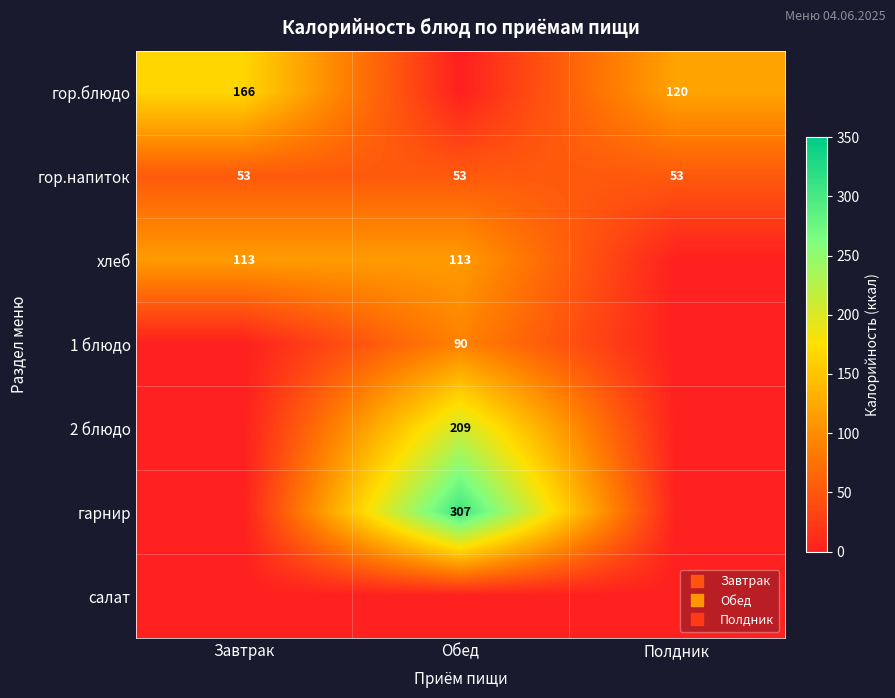

At which category is the sum across all series the highest?

Обед